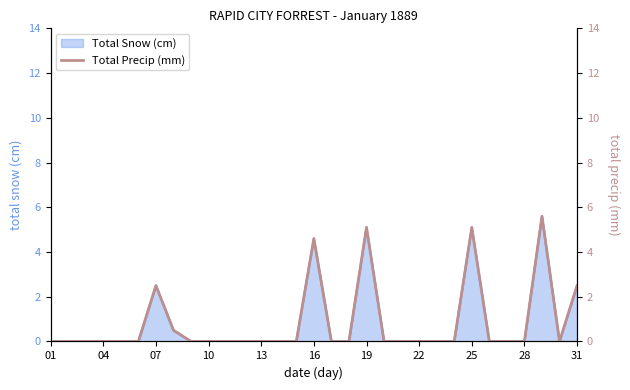

The value of Total Snow (cm) at 31 is 2.5. True or false?

True